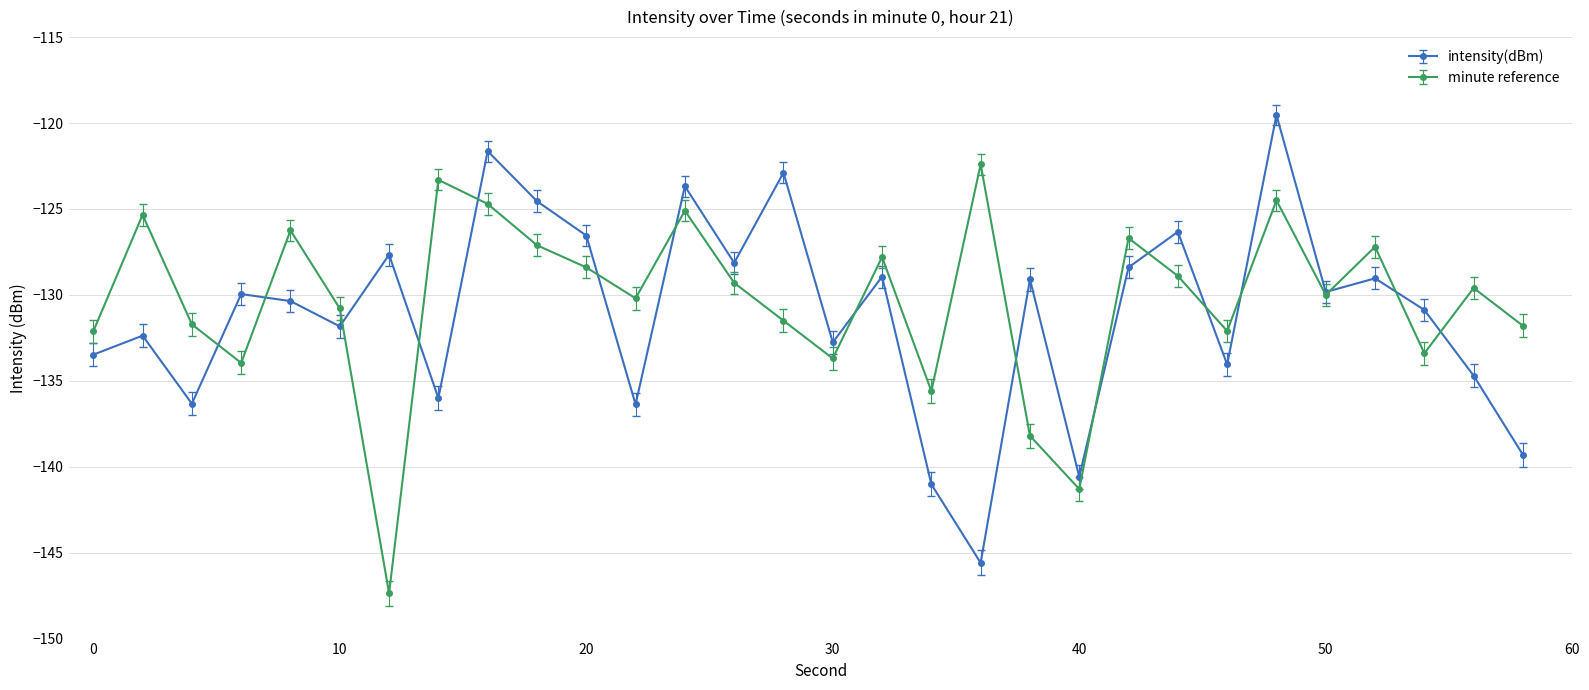

Rank the series by their maximum value, from lowest to highest.

minute reference, intensity(dBm)